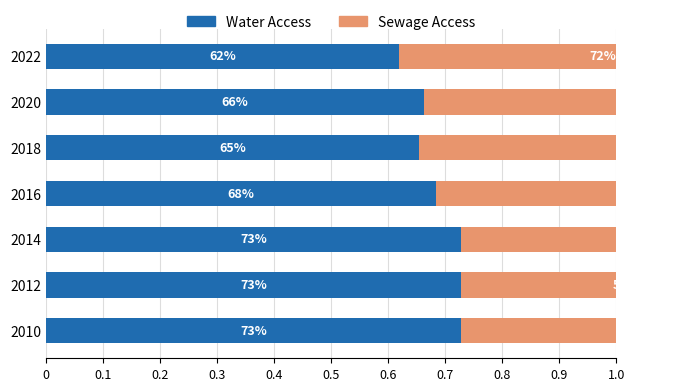

What is the difference between the maximum and minimum values in the Water Access series?

0.1